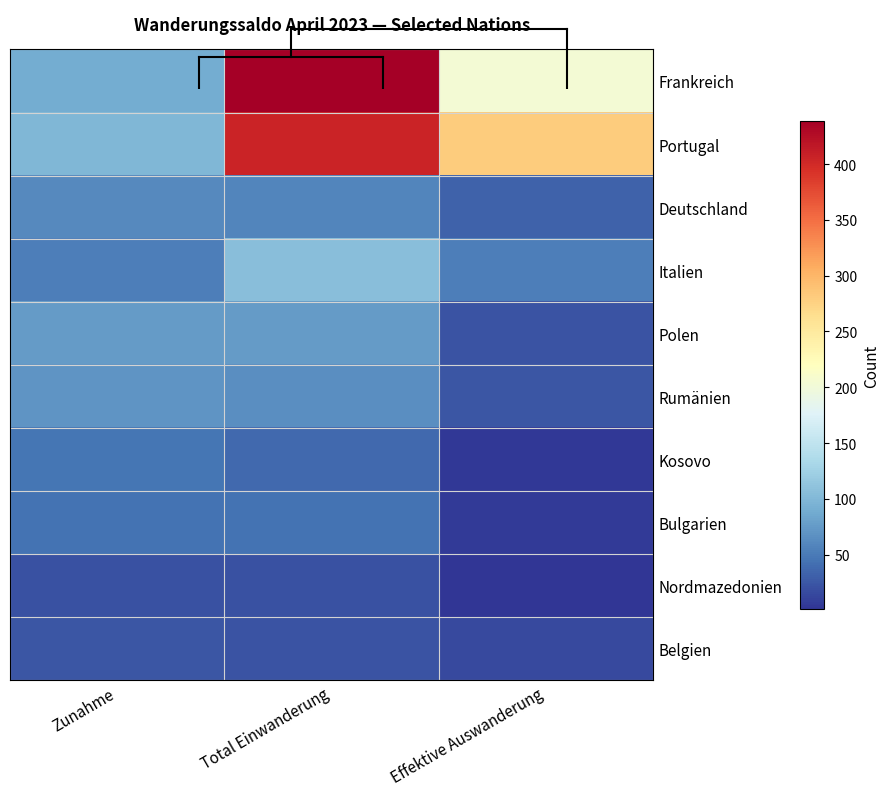

What is the sum of the Frankreich values at Zunahme and Effektive Auswanderung?

293